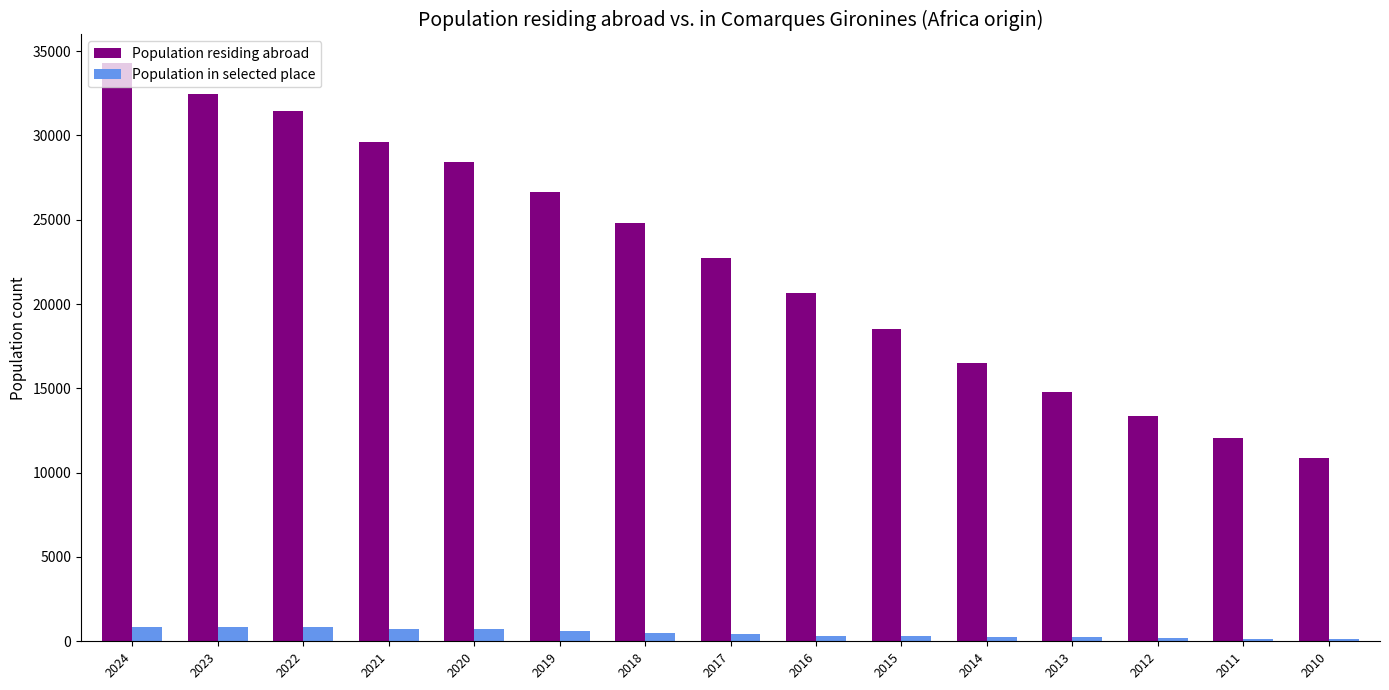

Which series has the largest total across all categories?

Population residing abroad